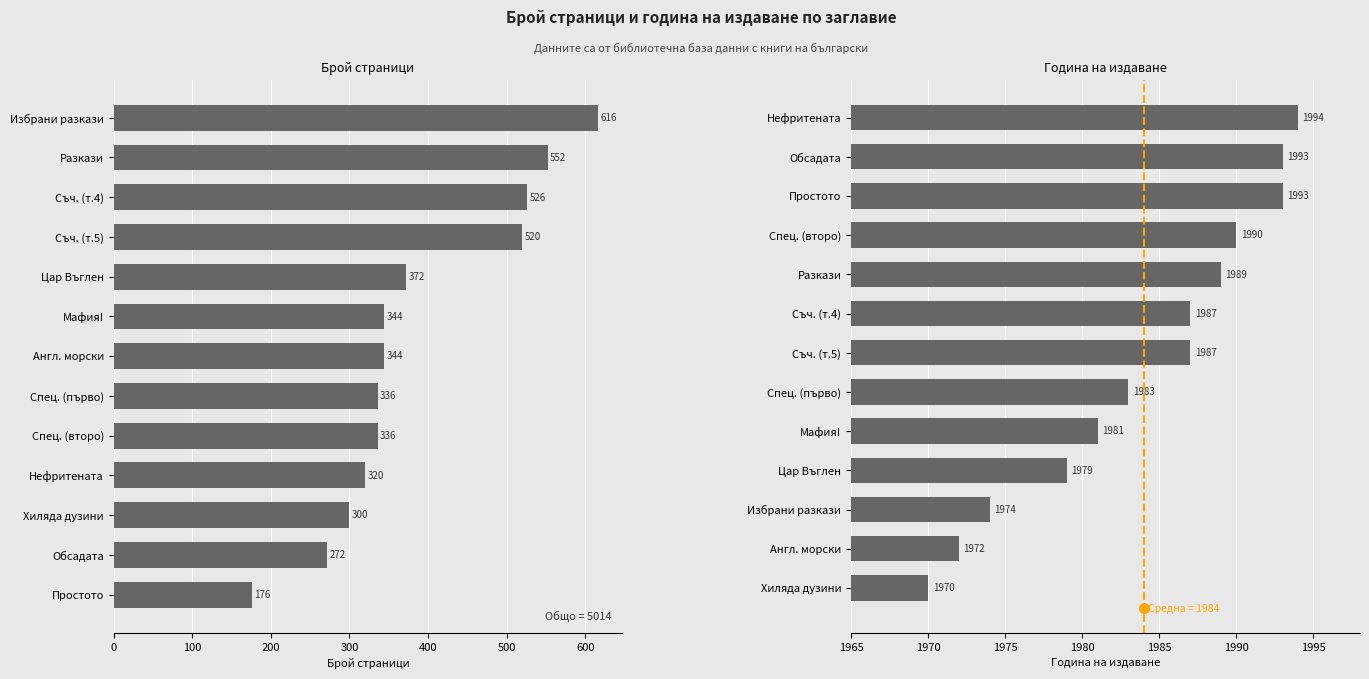

How many data points in Година are less than 1987?

6